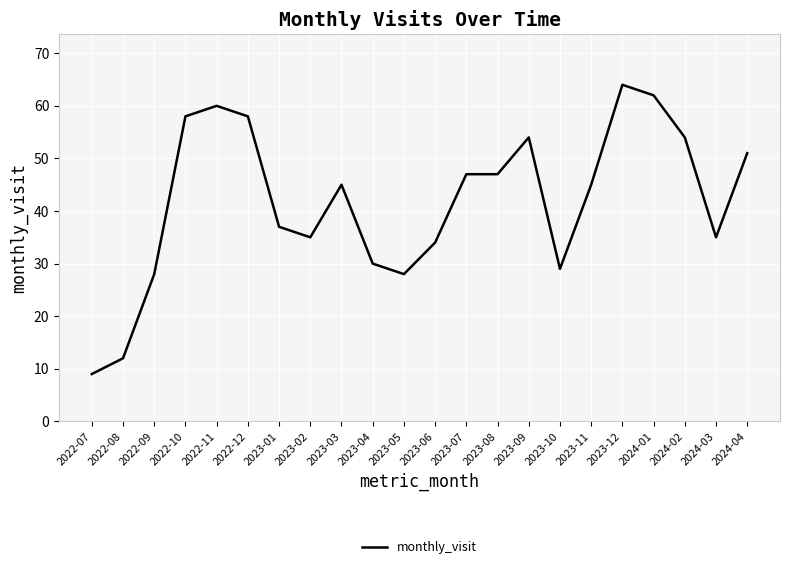

Is it true that the value at 2022-09 is 37?

False